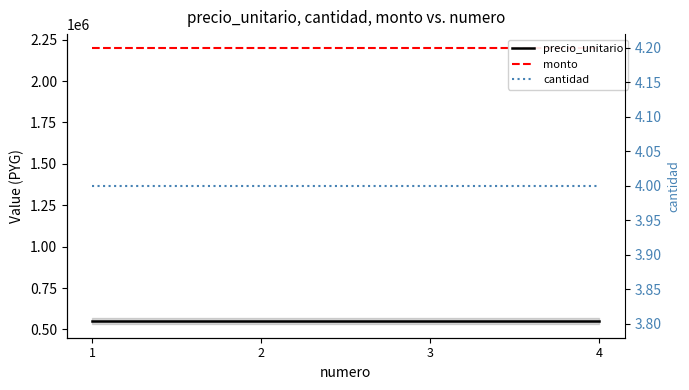

Read the cantidad value at 3.

4